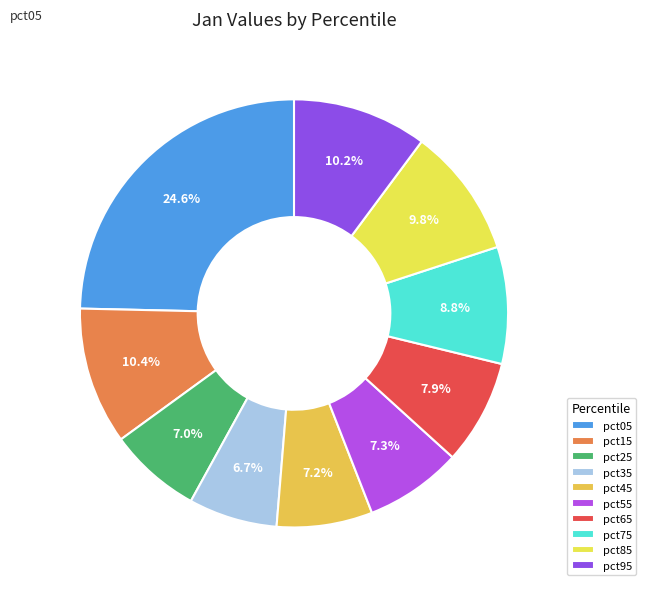

The pct75 slice represents 1% of the pie. True or false?

False